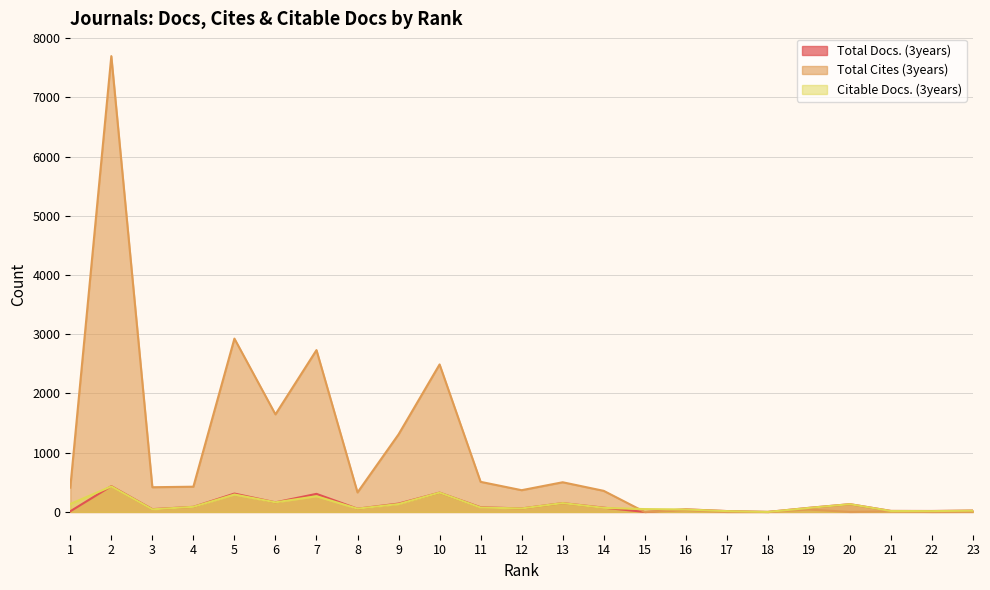

What is the average value of the Citable Docs. (3years) series?

115